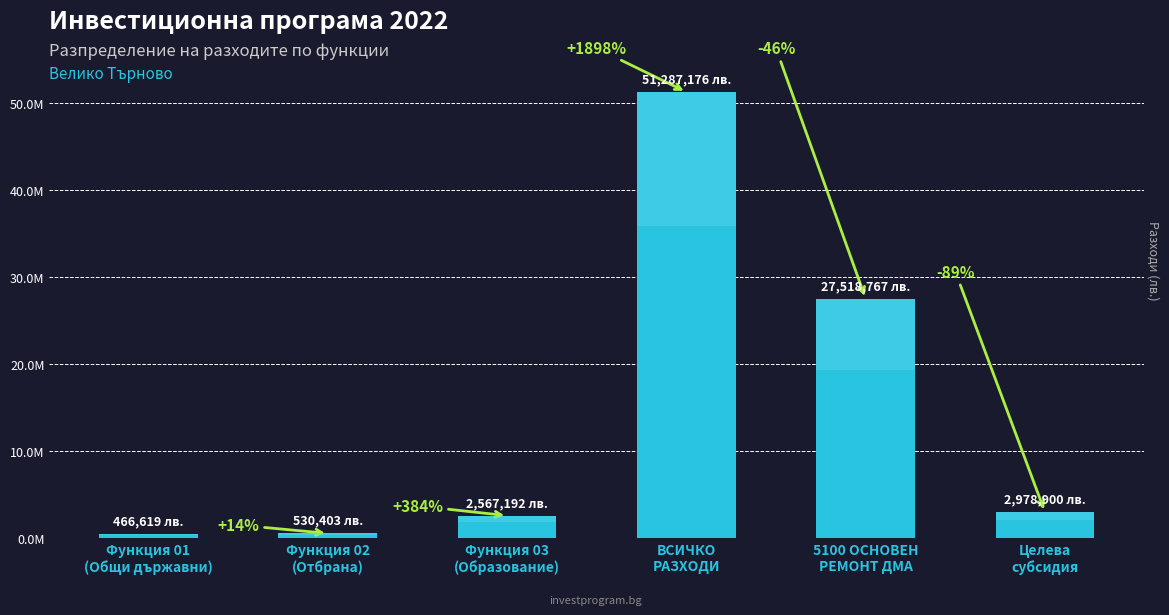

List the labels in order of value, smallest first.

Функция 01
(Общи държавни), Функция 02
(Отбрана), Функция 03
(Образование), Целева
субсидия, 5100 ОСНОВЕН
РЕМОНТ ДМА, ВСИЧКО
РАЗХОДИ